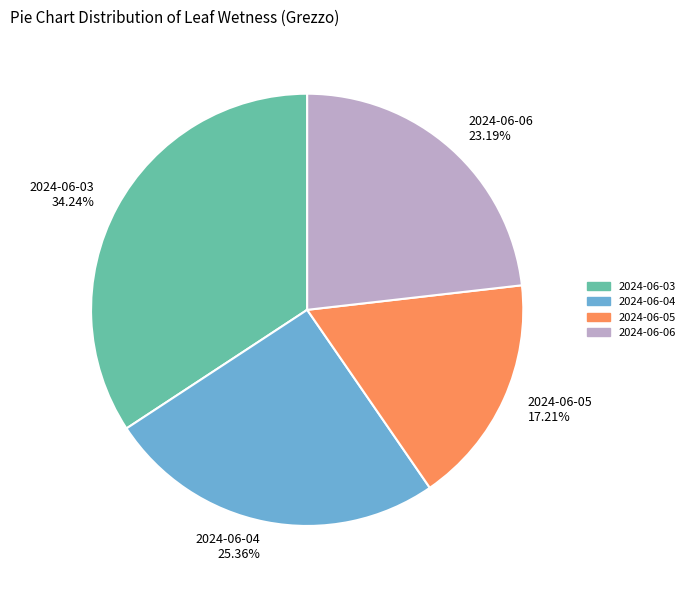

The 2024-06-03 slice represents 47% of the pie. True or false?

False